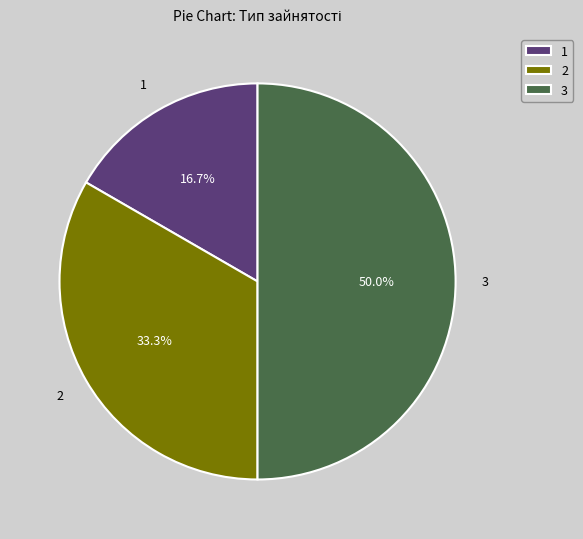

Rank the categories by value from highest to lowest.

3, 2, 1